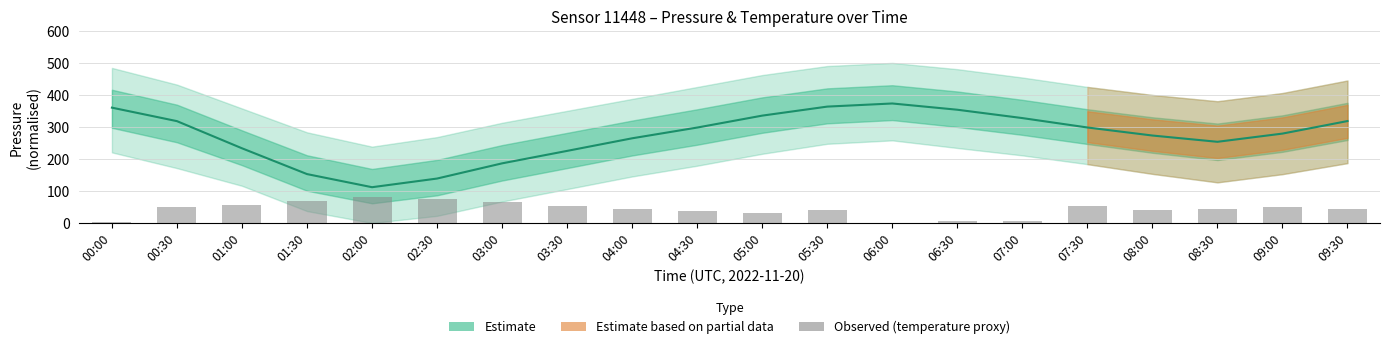

Reading left to right, what are all the values shown in this chart?

00:00=3.5	00:30=48.7	01:00=57.4	01:30=67.8	02:00=80.0	02:30=74.8	03:00=64.3	03:30=52.2	04:00=43.5	04:30=36.5	05:00=31.3	05:30=41.7	06:00=0.0	06:30=5.2	07:00=7.0	07:30=53.9	08:00=41.7	08:30=45.2	09:00=48.7	09:30=45.2